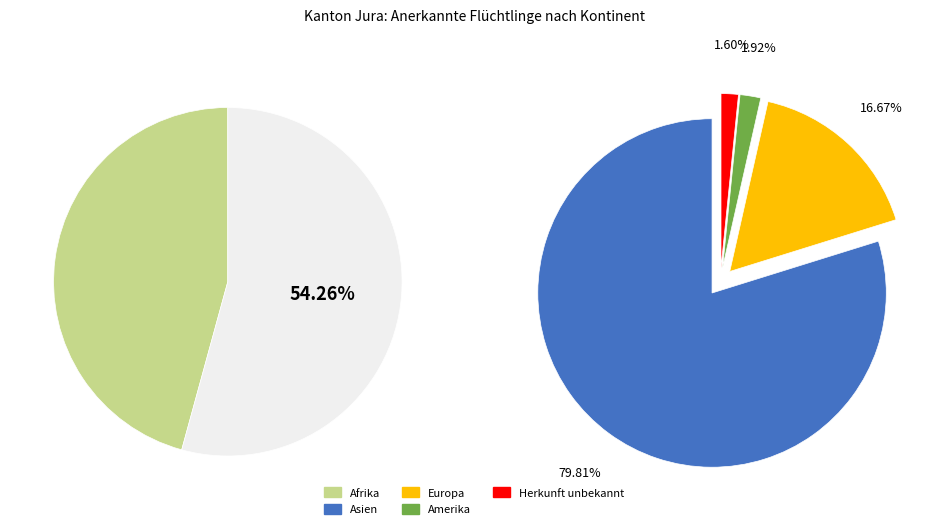

To the nearest percent, what is the combined percentage of Amerika and Herkunft unbekannt?

2%